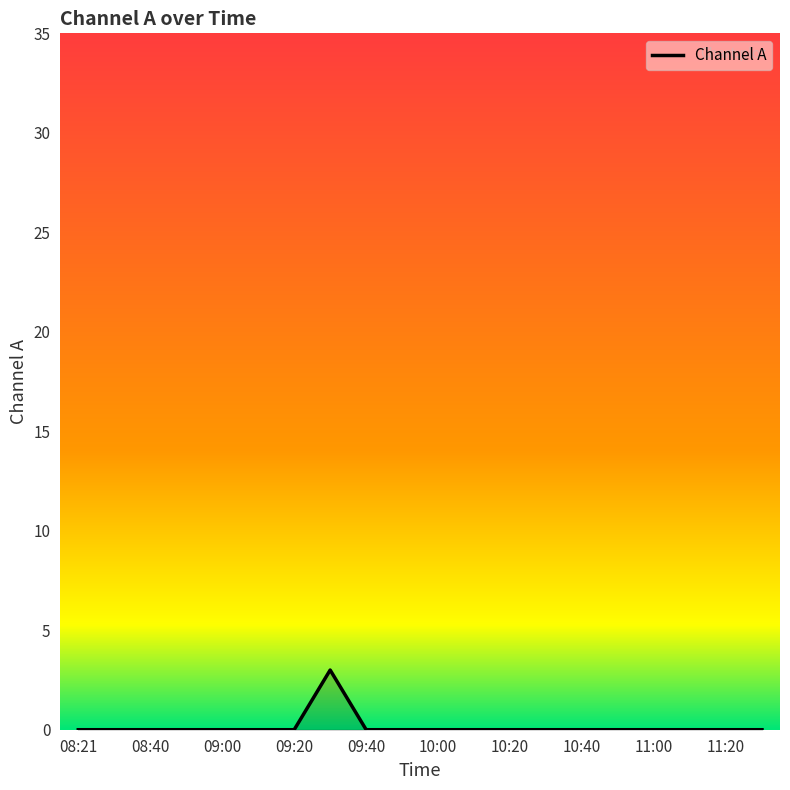

How many distinct data groups are displayed?

1